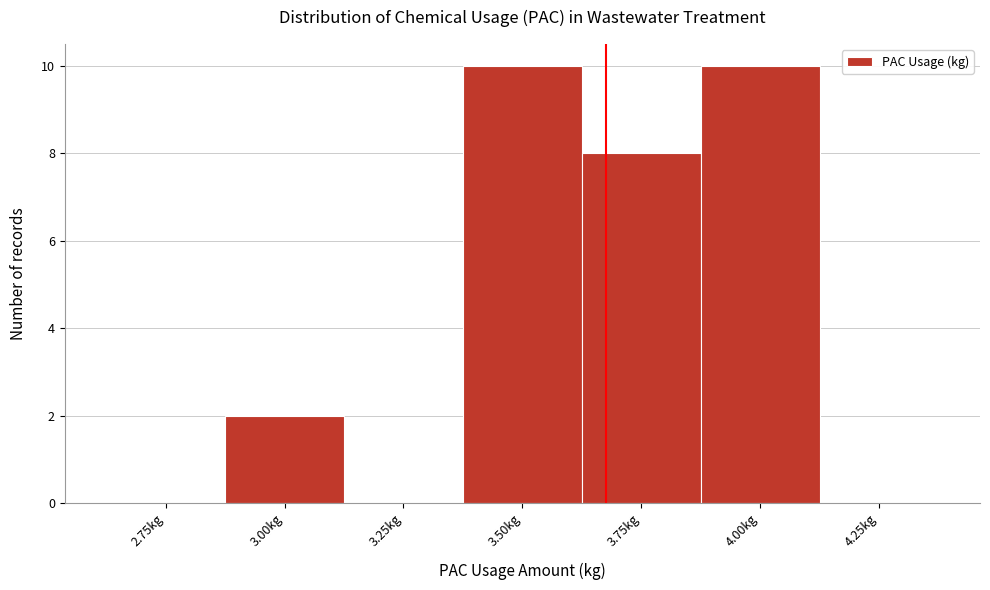

Reading right to left, list all the values displayed in this chart.

4.25kg=0	4.00kg=10	3.75kg=8	3.50kg=10	3.25kg=0	3.00kg=2	2.75kg=0